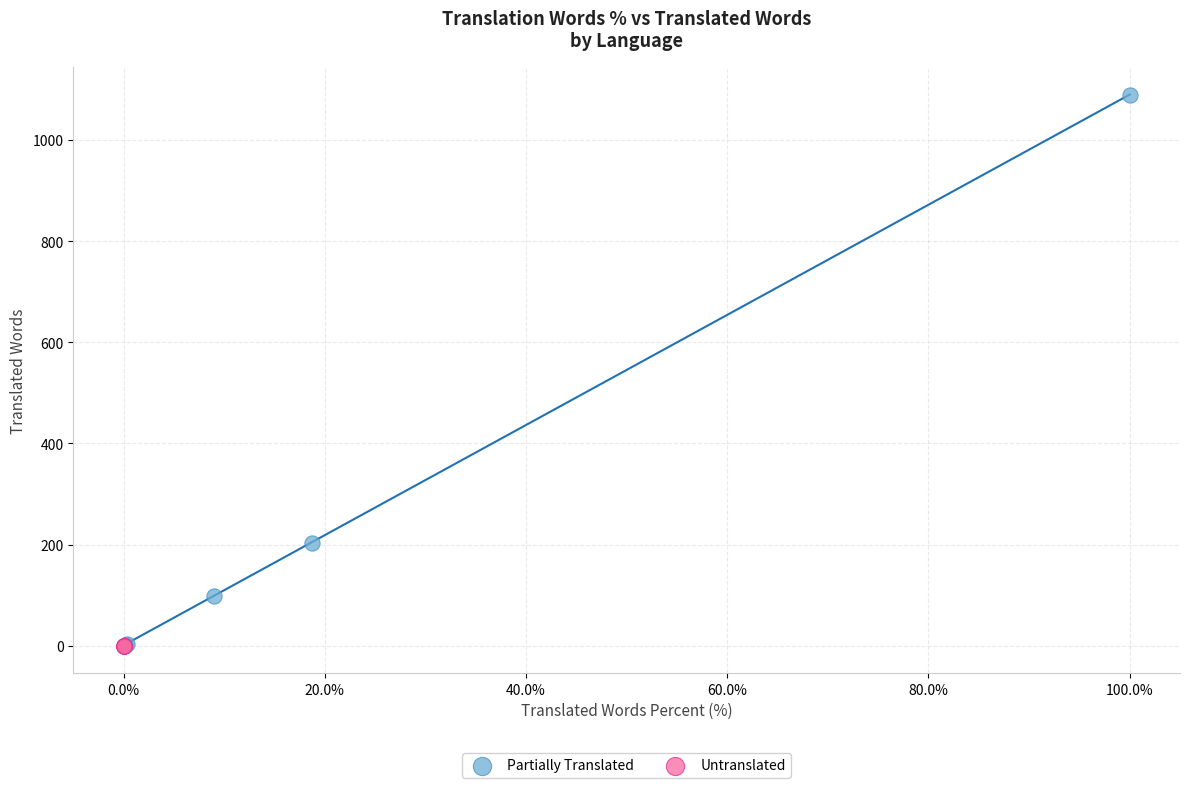

Which series reaches the maximum Y coordinate?

Partially Translated